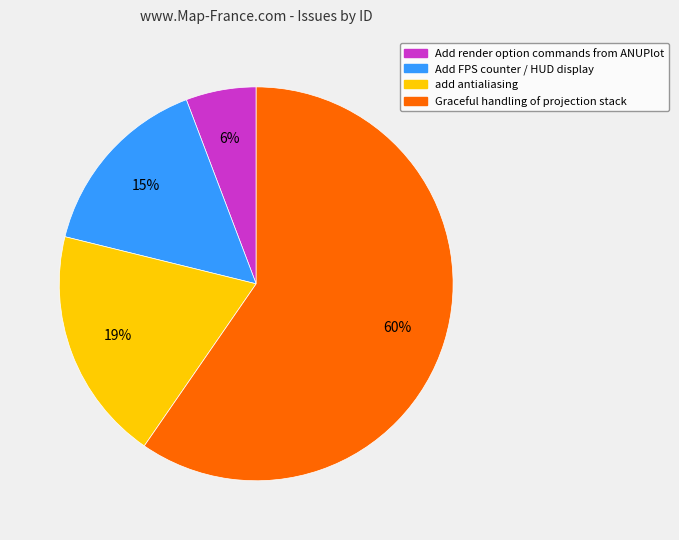

What is the largest slice in the pie chart?

Graceful handling of projection stack